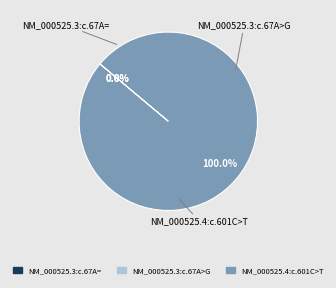

Is there a majority slice in this chart?

Yes